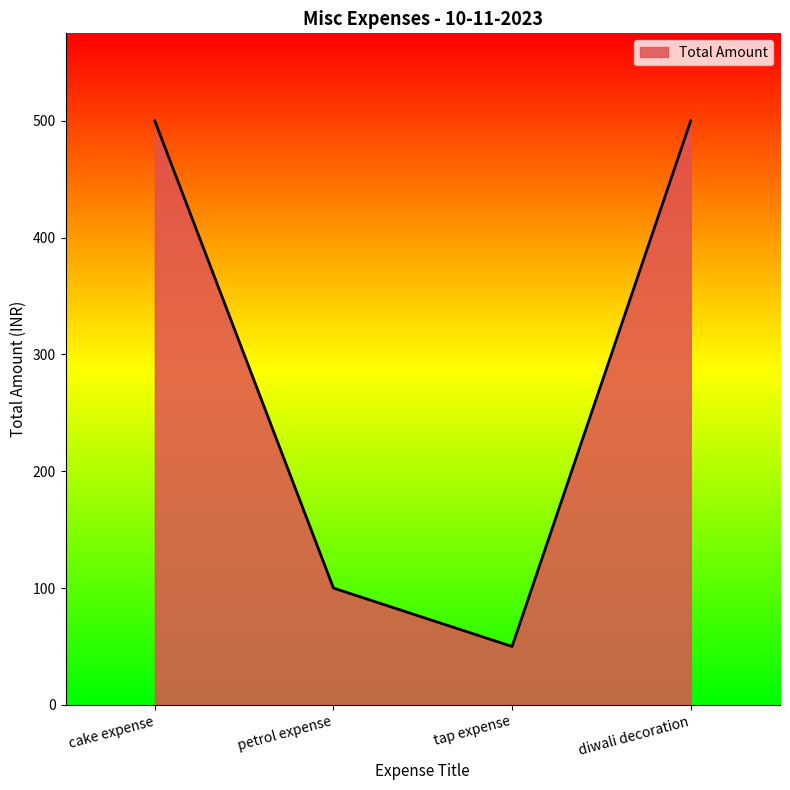

At which category does the chart reach its minimum across all series?

tap expense